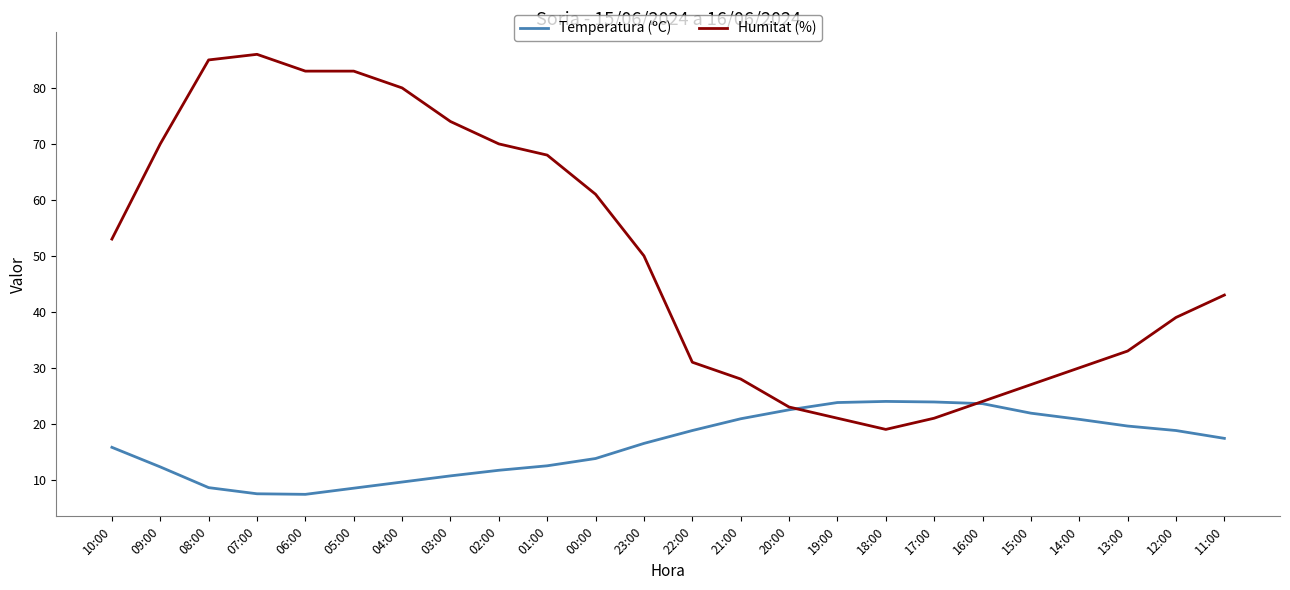

Between 08:00 and 11:00, which series saw the biggest shift?

Humitat (%)